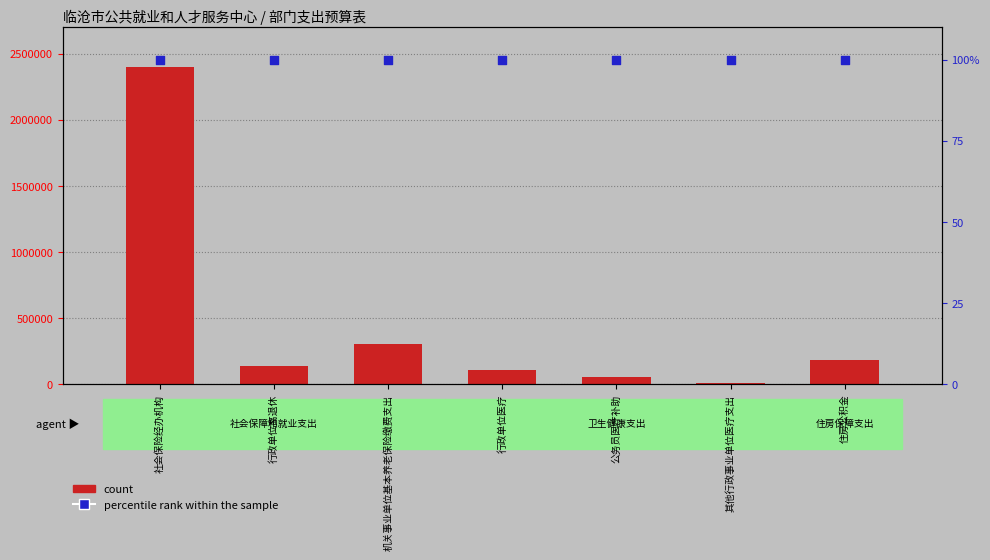

At how many categories does at least one series exceed 976921?

1